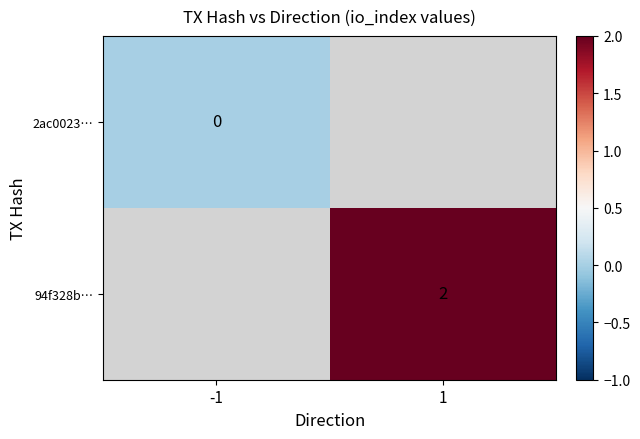

At how many categories does at least one series exceed 1?

1